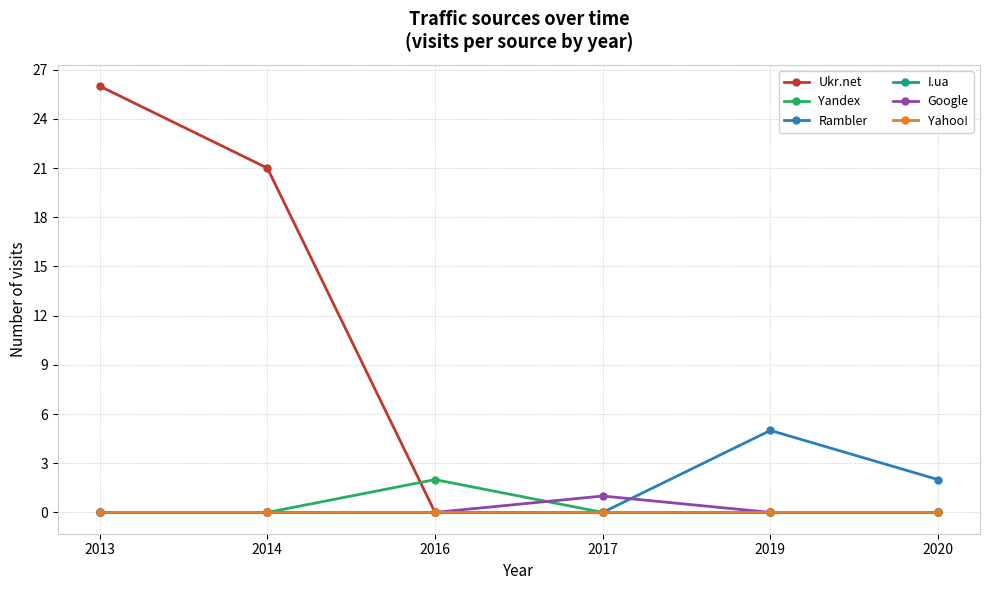

How many categories are shown in the chart?

6